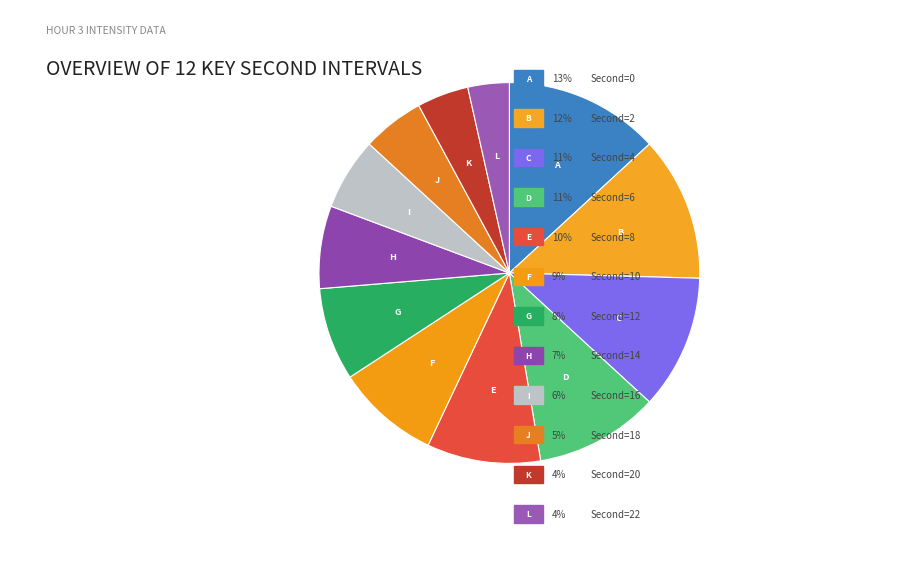

Is there any slice that represents more than half of the pie?

No